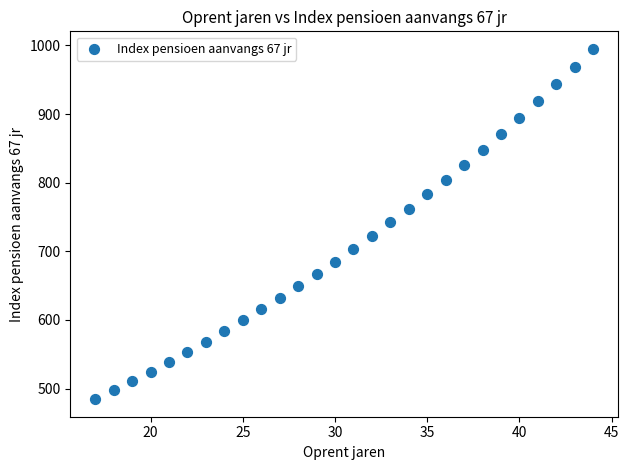

What is the range of Y values (max minus min)?

510.3